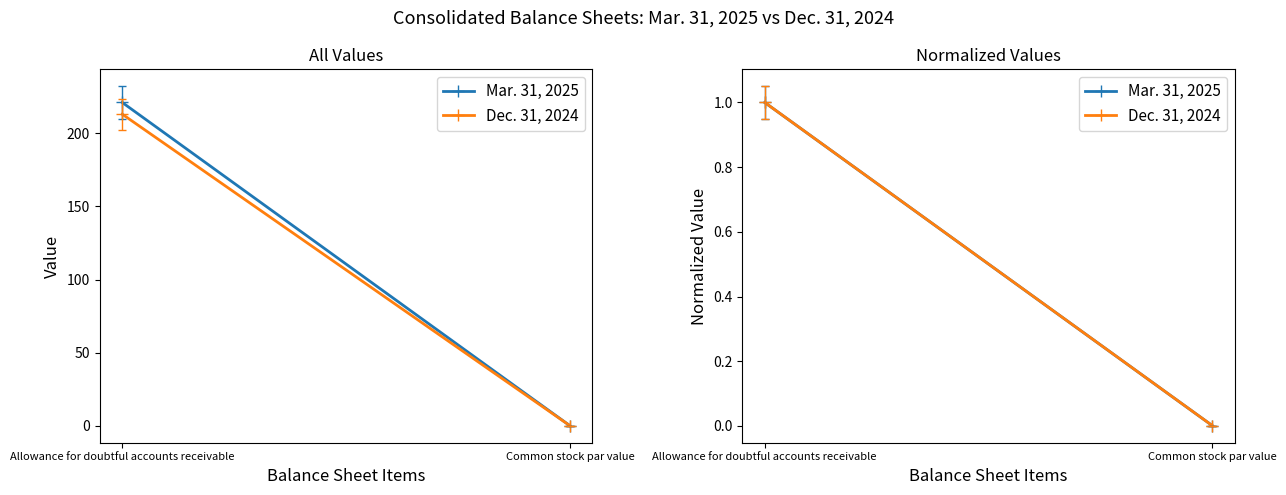

Where is Dec. 31, 2024 nearest to the value 0?

Common stock par value